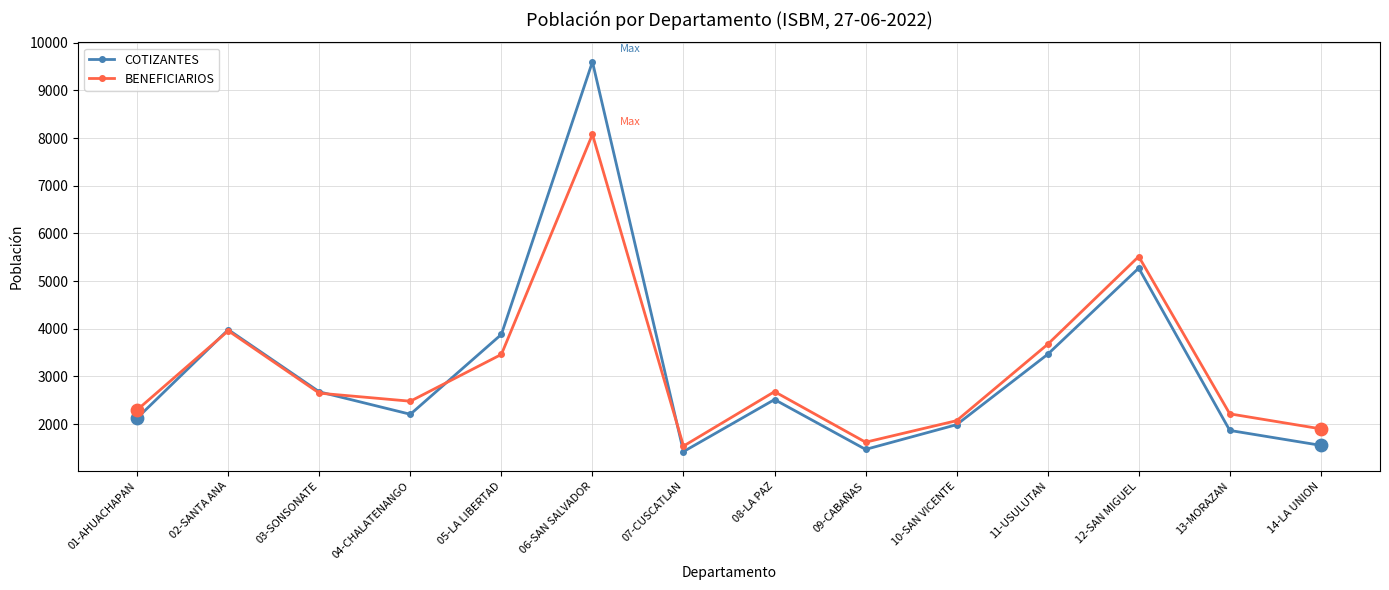

Is the value of BENEFICIARIOS at 13-MORAZAN greater than the value of COTIZANTES at 02-SANTA ANA?

No